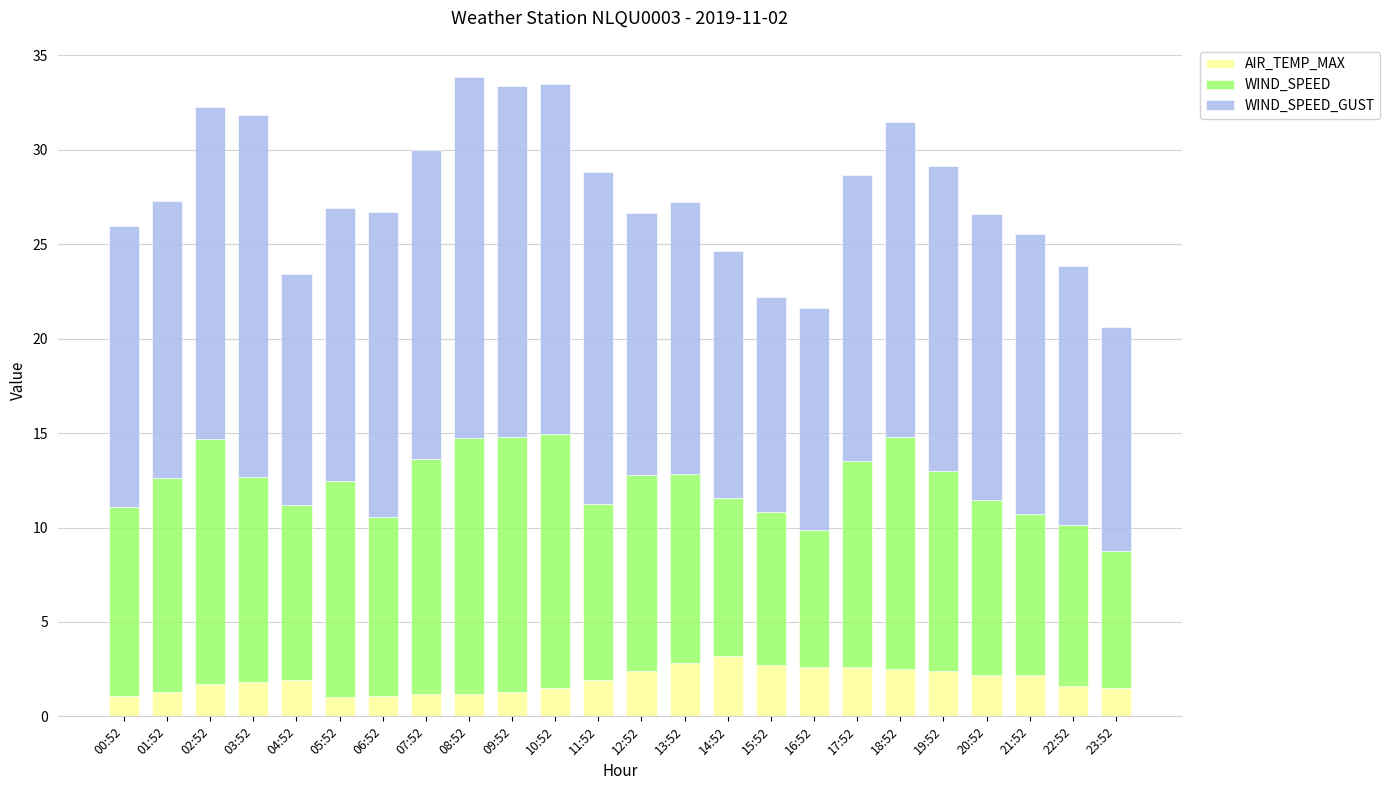

The value of AIR_TEMP_MAX at 11:52 is 3.2. True or false?

False